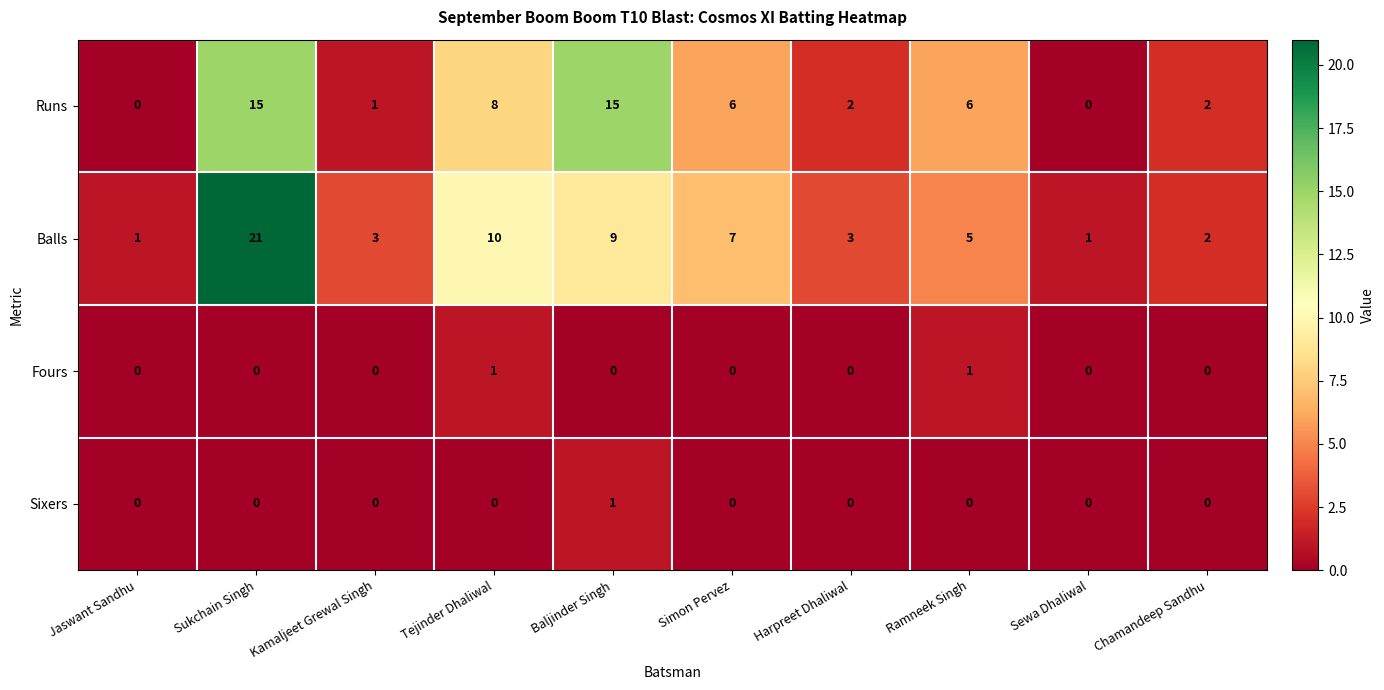

At Baljinder Singh, list the series in order from smallest to largest.

Fours, Sixers, Balls, Runs